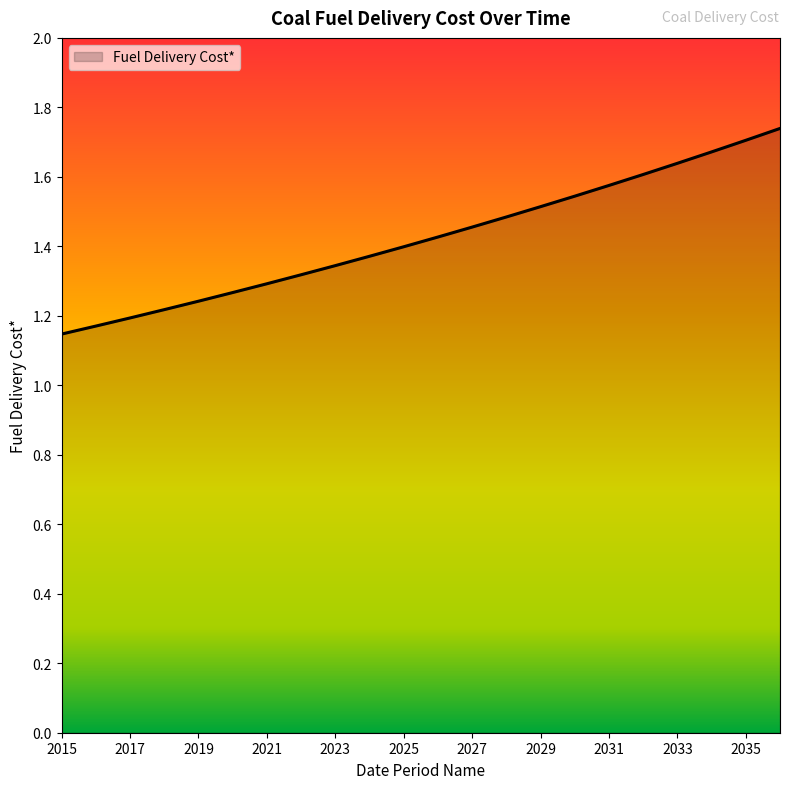

What is the difference between the maximum and minimum values?

0.6